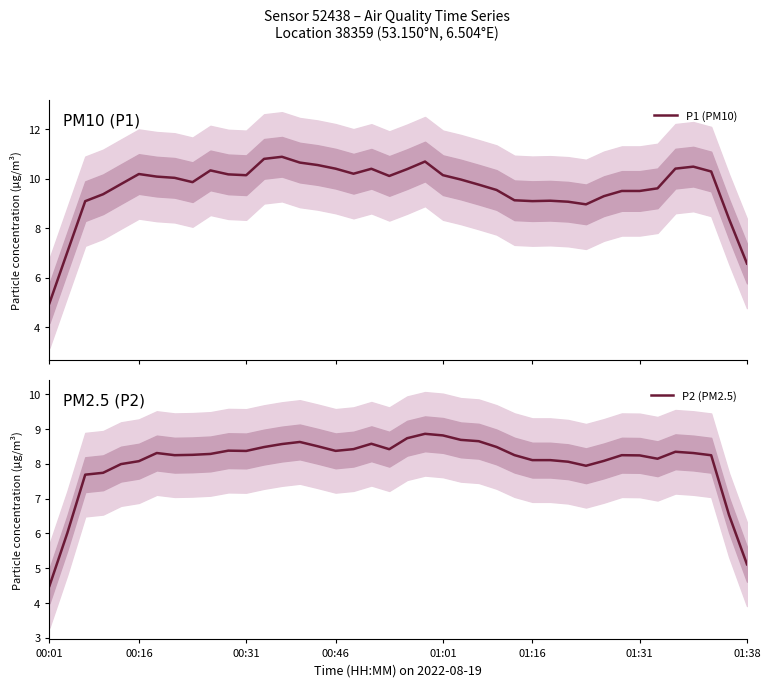

In P2 (PM2.5), how many points are lower than both neighbors (excluding endpoints)?

6